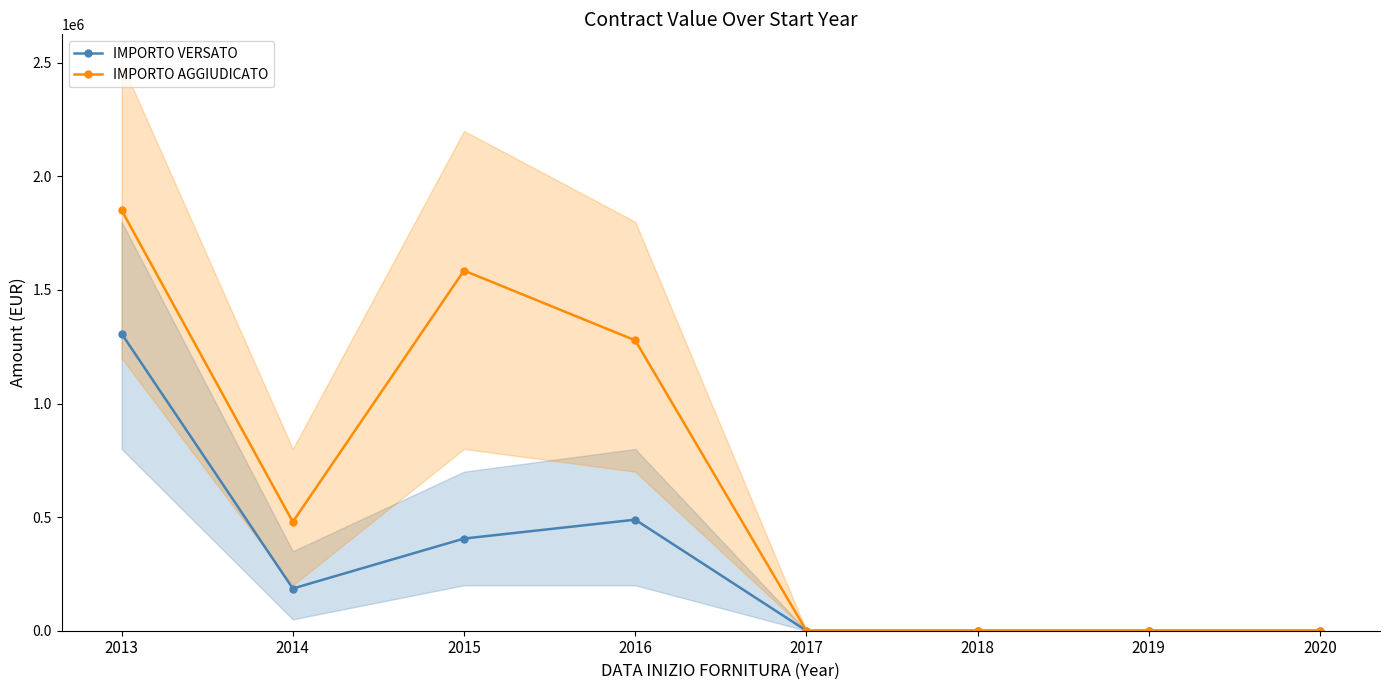

At which category does IMPORTO AGGIUDICATO reach its first local peak?

2015